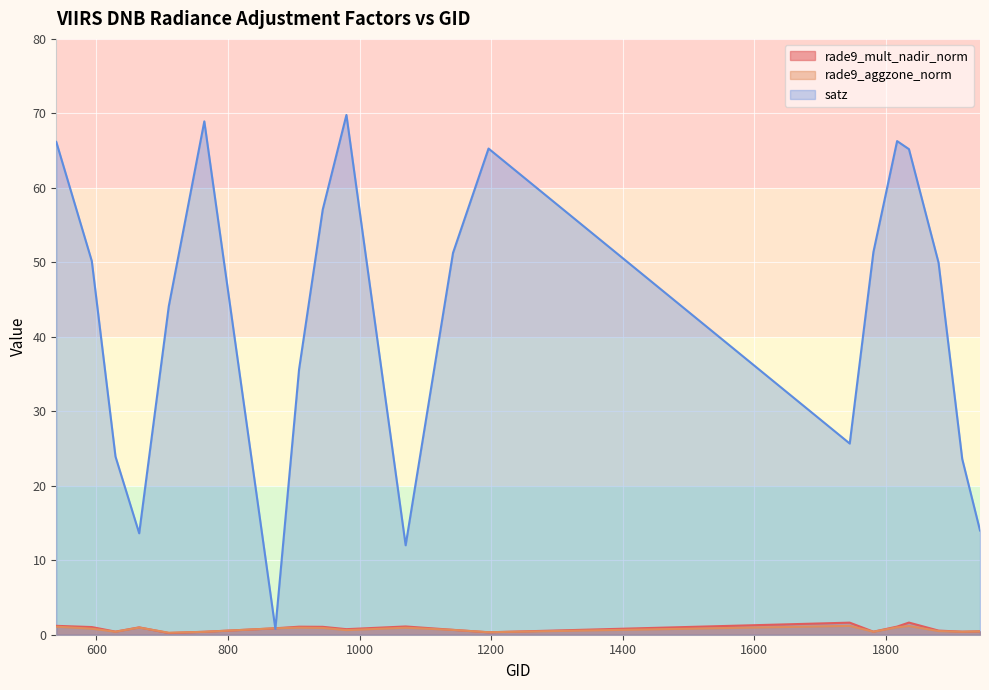

At which label does rade9_aggzone_norm reach its peak?

1745